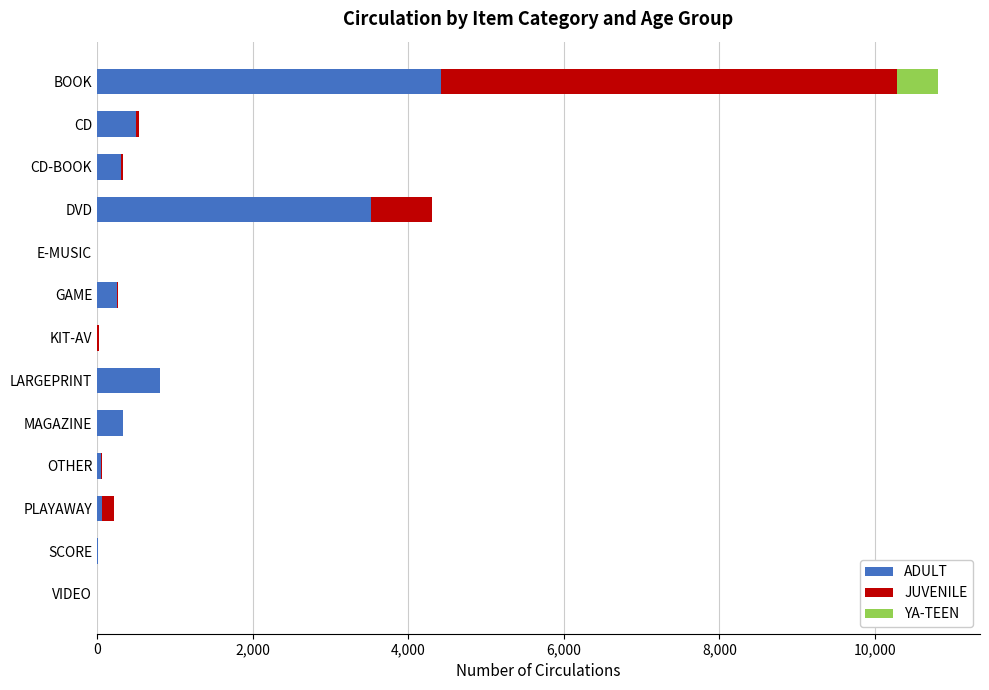

What is the sum of all ADULT values?

10262